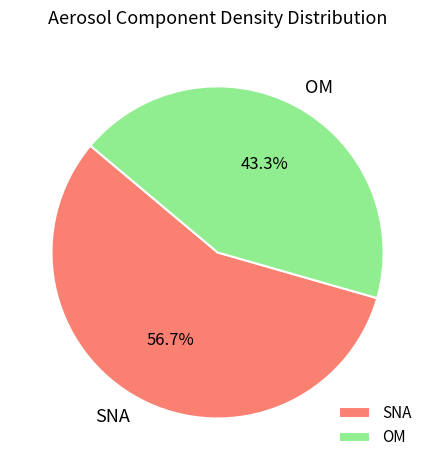

To the nearest percent, what is the difference between the largest and smallest slice percentages?

13%